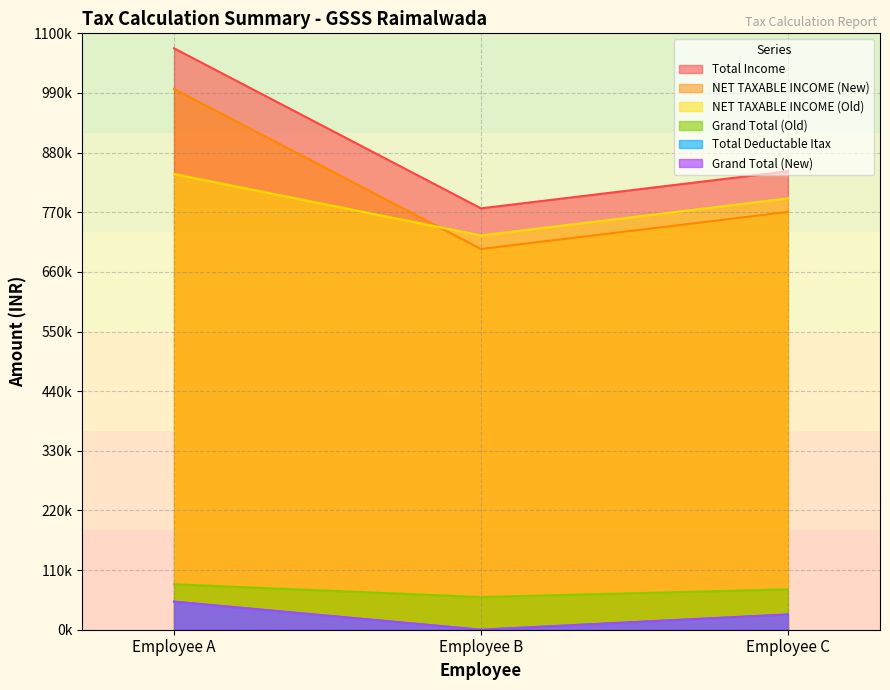

How many data points in Grand Total (Old) are less than 74473?

1